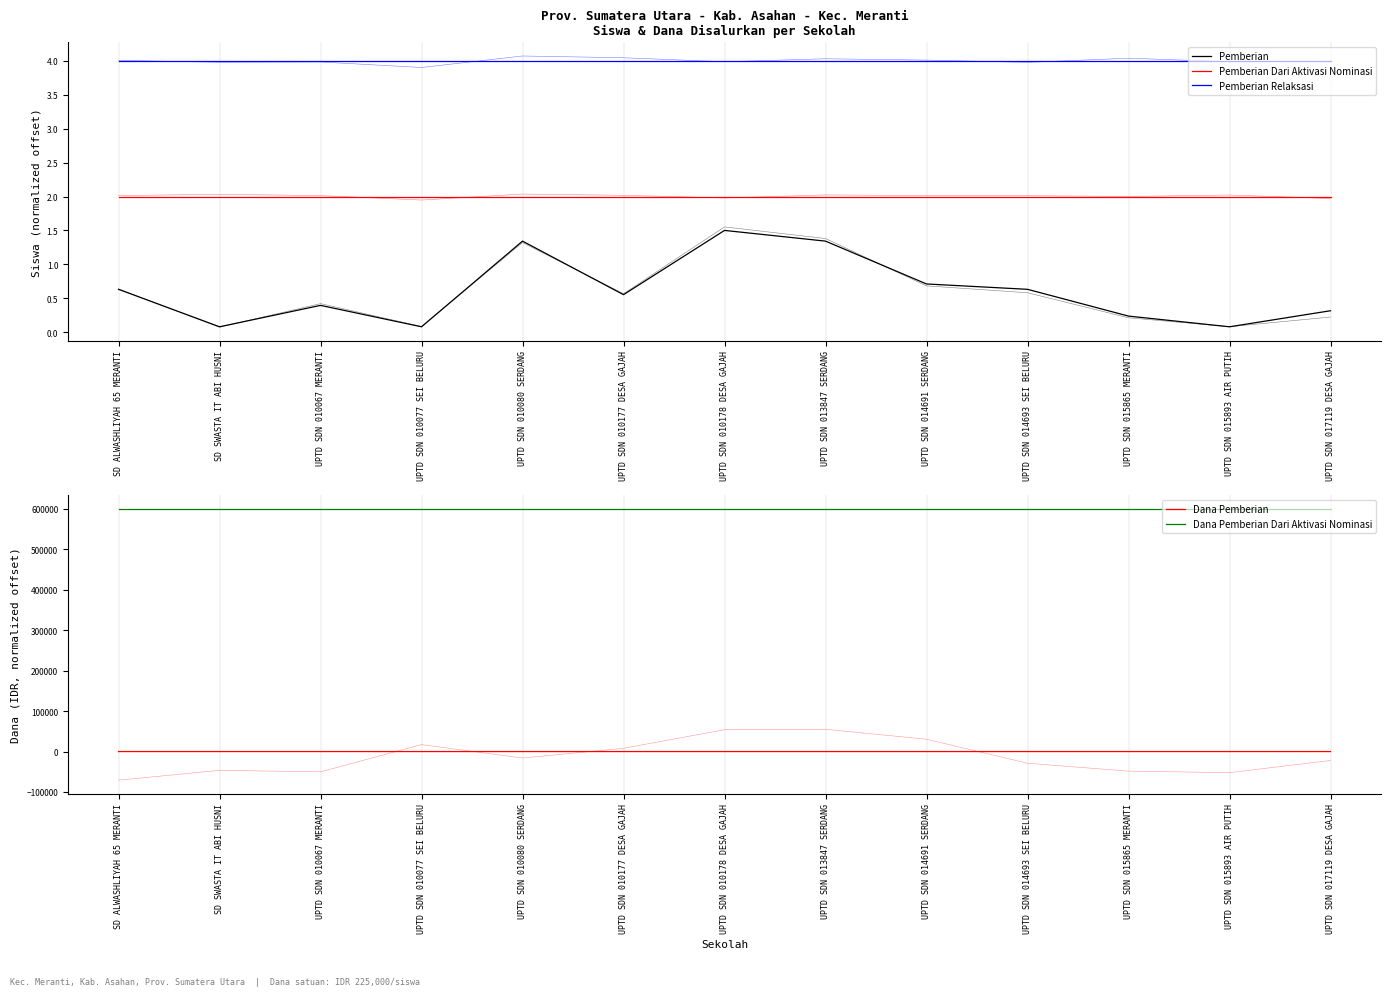

What is the label of the 10th point from the left?

UPTD SDN 014693 SEI BELURU